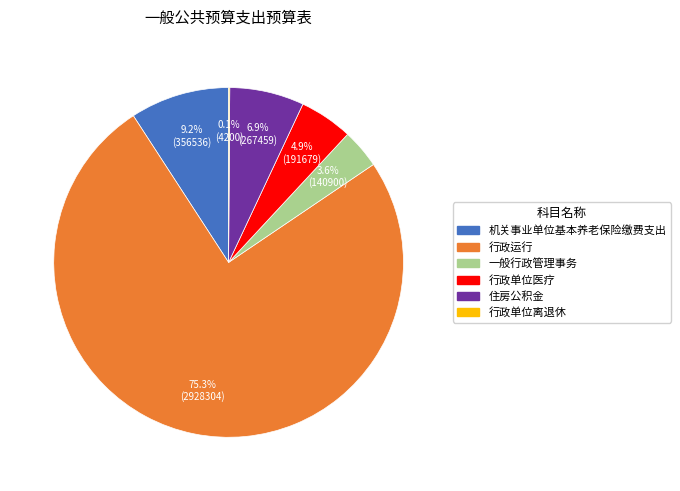

To the nearest percent, what is the average slice percentage?

17%